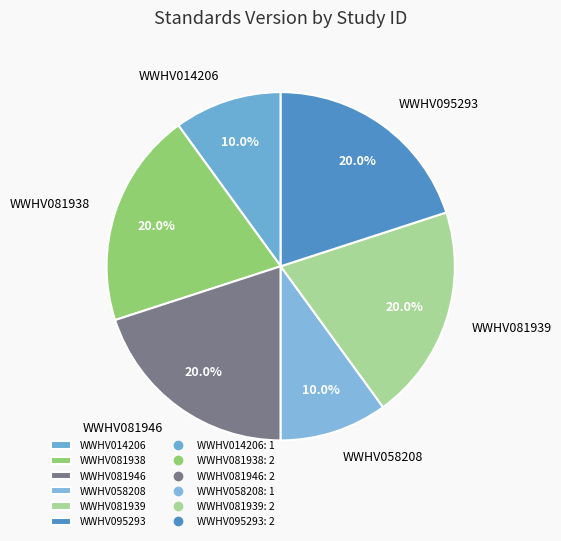

What portion of the pie excludes WWHV081938?

80.0%